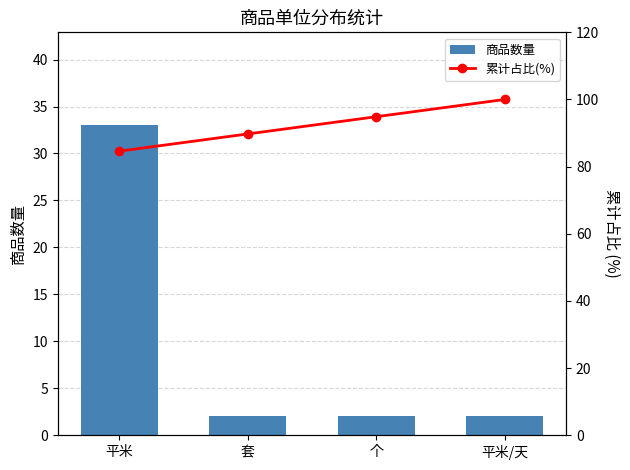

The 累计占比(%) series shows 153.0 at 个. True or false?

False